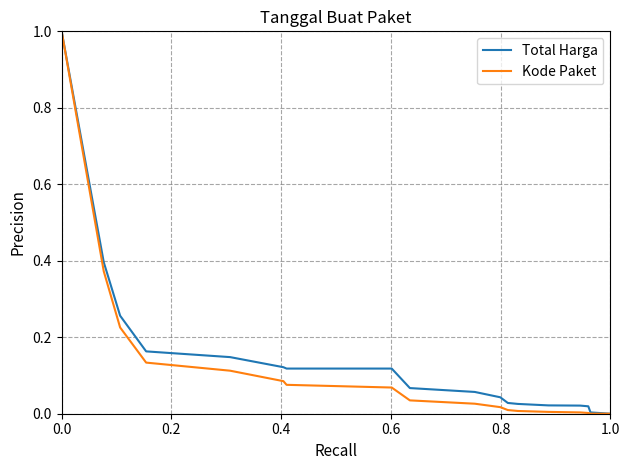

What is the maximum value for Total Harga?

1.0